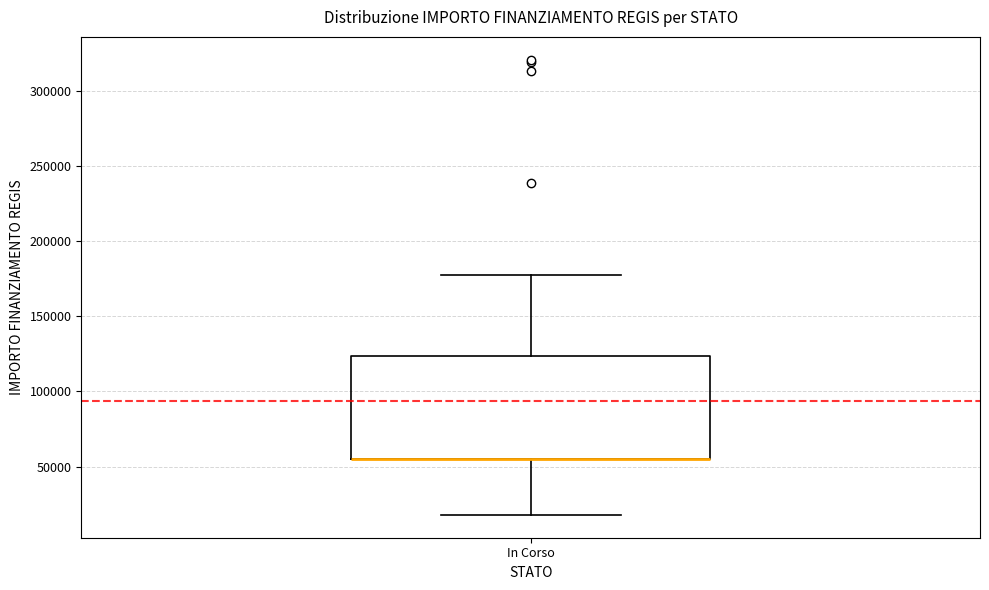

Read this box plot against the y-axis: the position of the median line, the range covered by the box, and the ends of both whiskers. The values are not printed on the chart, so give them approximately, as read against the axis.

median 55000 (drawn on the box's lower edge), box 55000 to 125000, whiskers 20000 to 175000